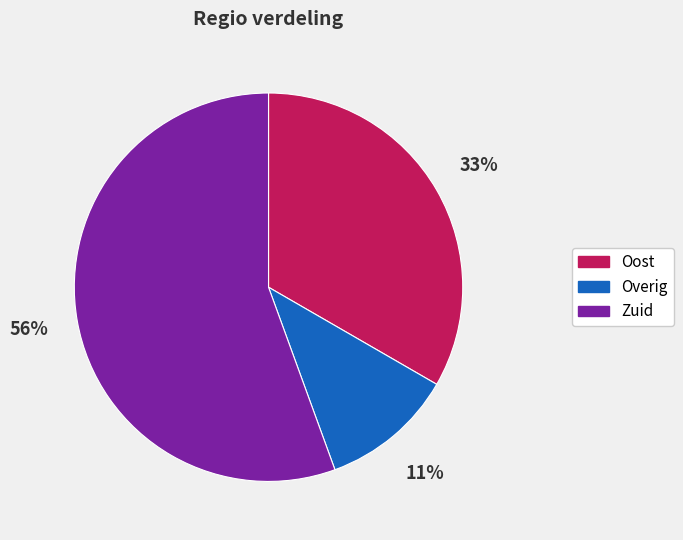

Is there any slice that represents more than half of the pie?

Yes